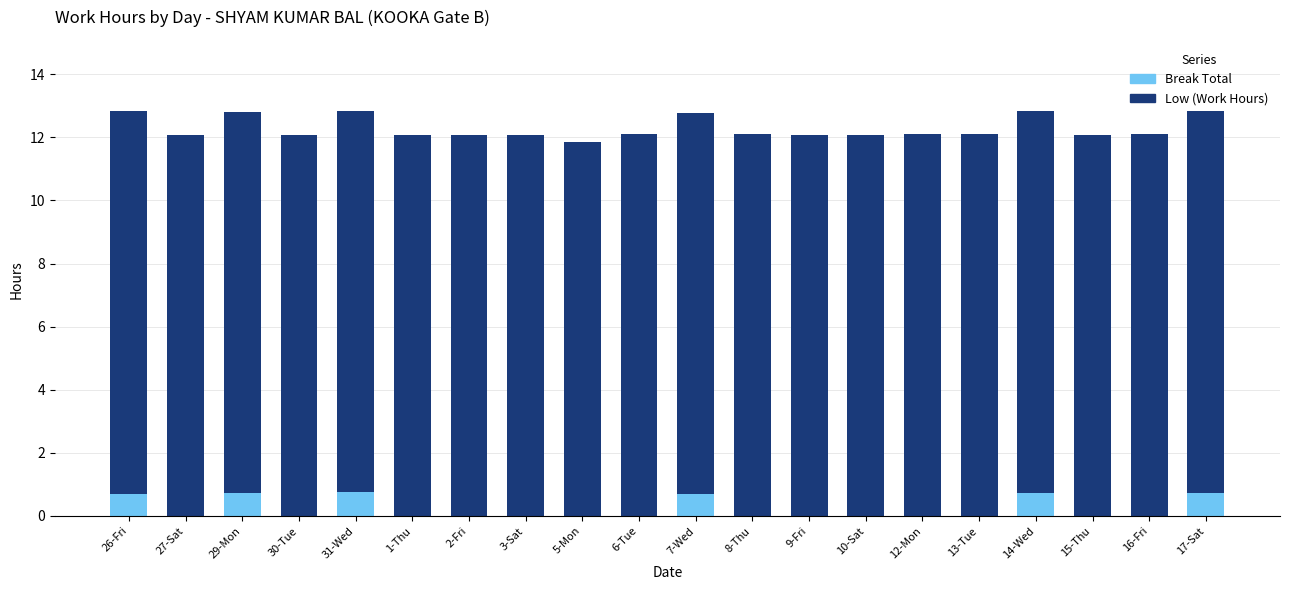

Count the number of data series in this chart.

2